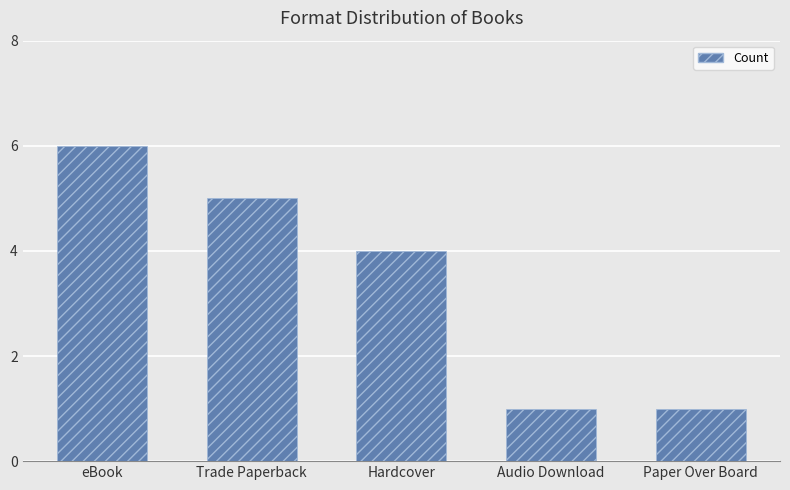

What is the maximum value shown in the chart?

6